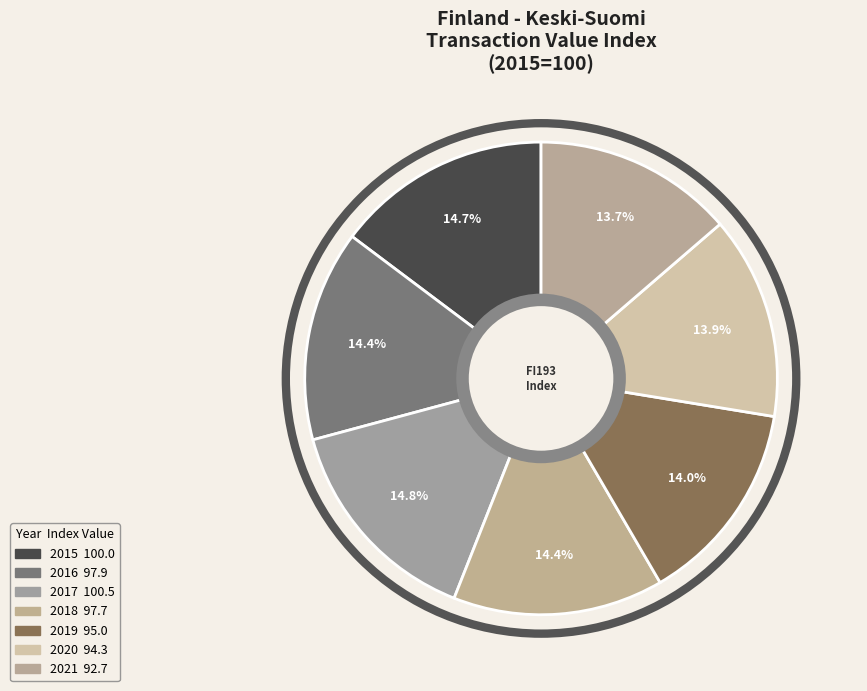

How many segments does this pie chart have?

7